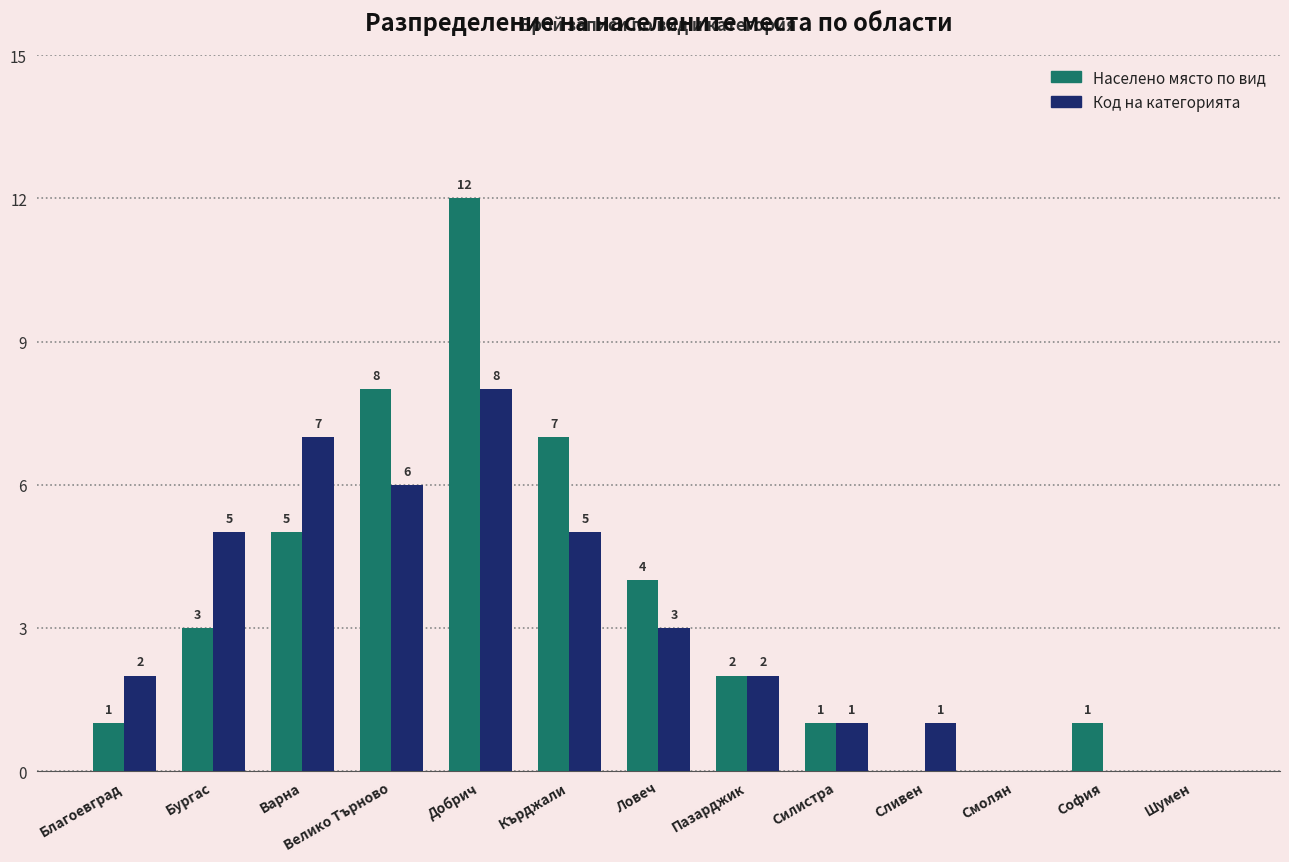

The value of Код на категорията at Варна is 3. True or false?

False